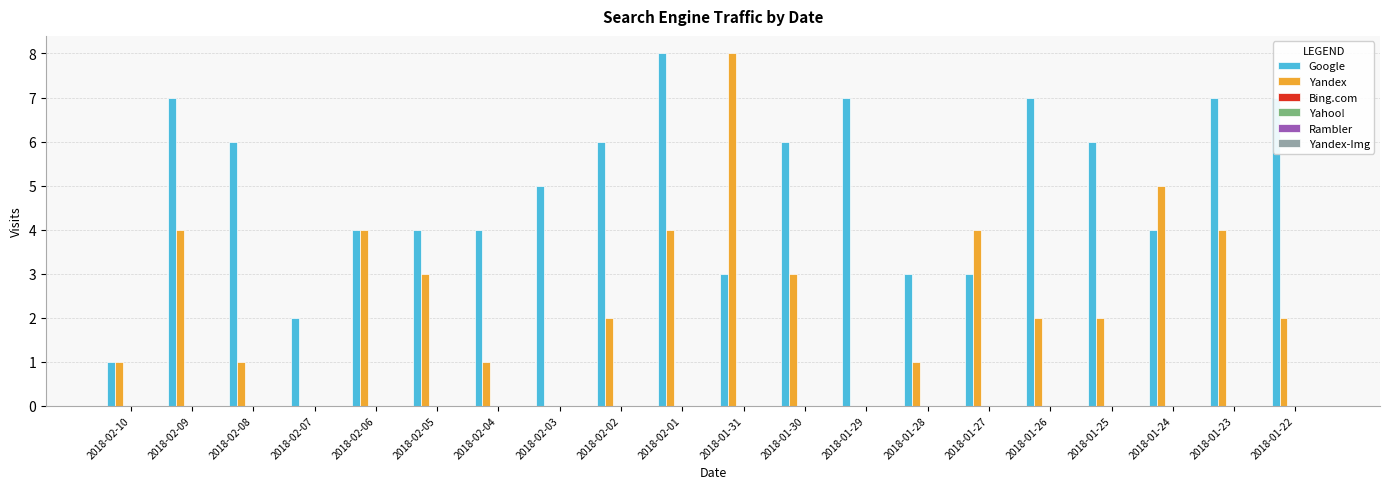

Which series has the largest total across all categories?

Google